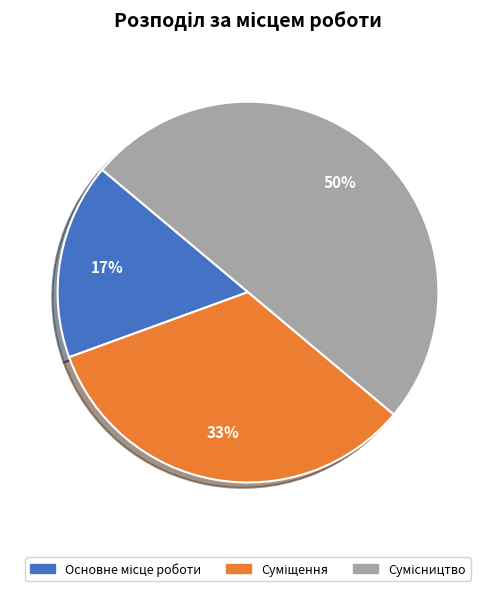

To the nearest percent, what is the average slice percentage?

33%